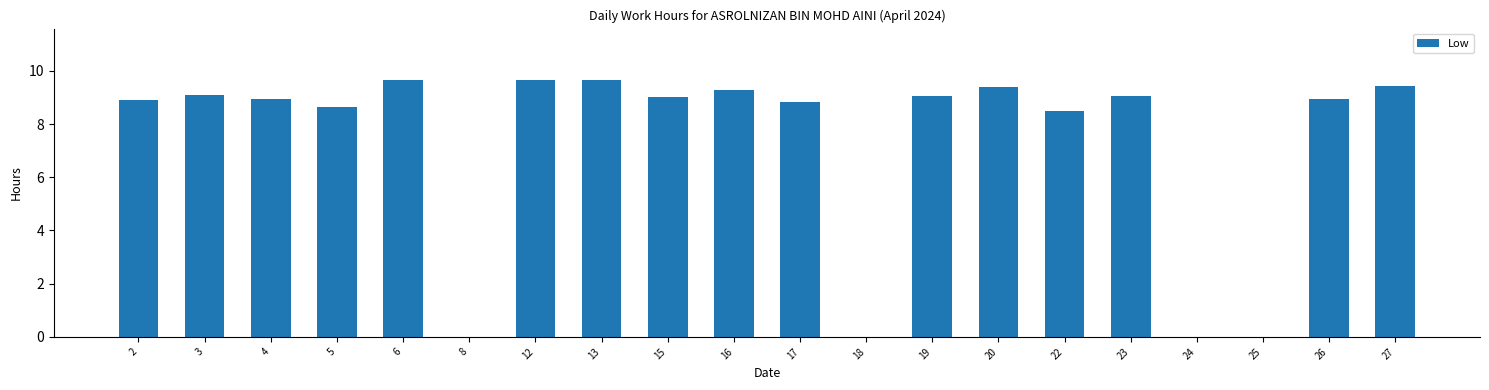

What is the sum of the values at 2 and 13?

18.6